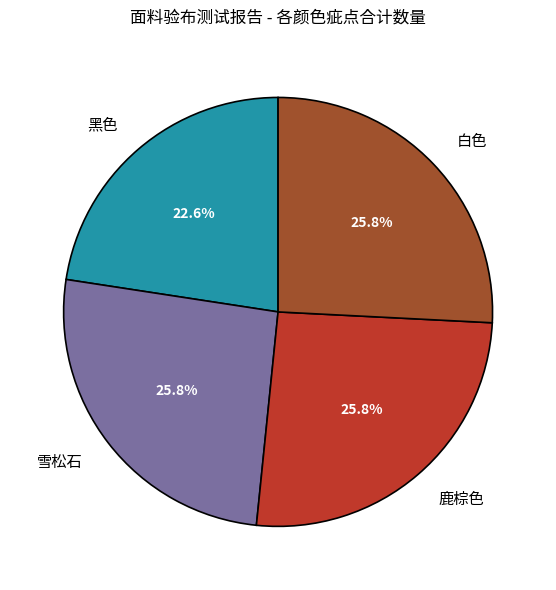

To the nearest percent, what portion does 白色 represent?

26%